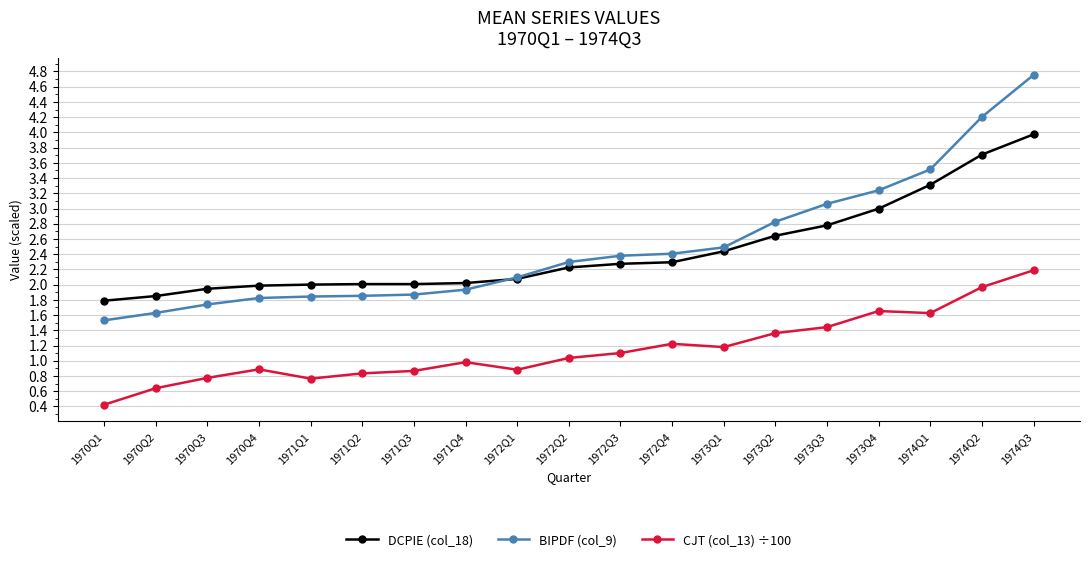

What is the approximate value of CJT (col_13) ÷100 at 1970Q2?

0.6